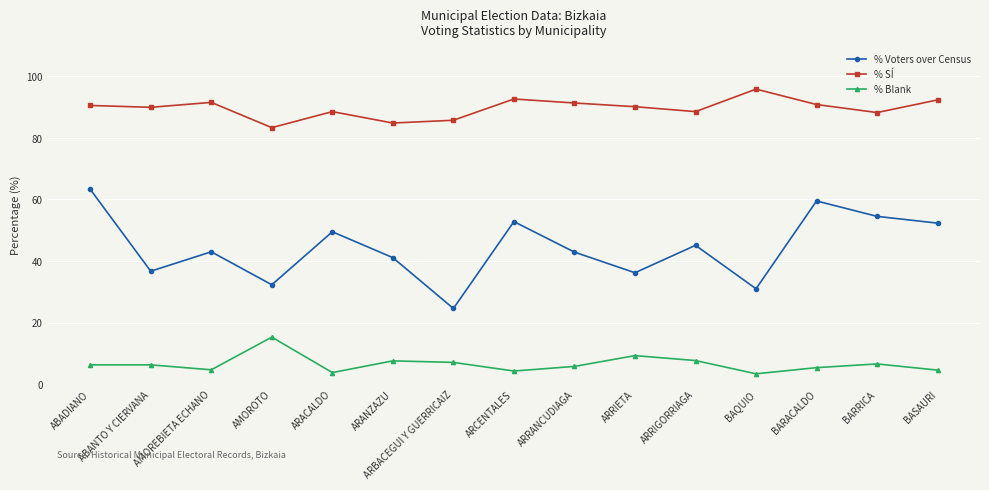

What are all the series names shown in the legend?

% Voters over Census, % SÍ, % Blank